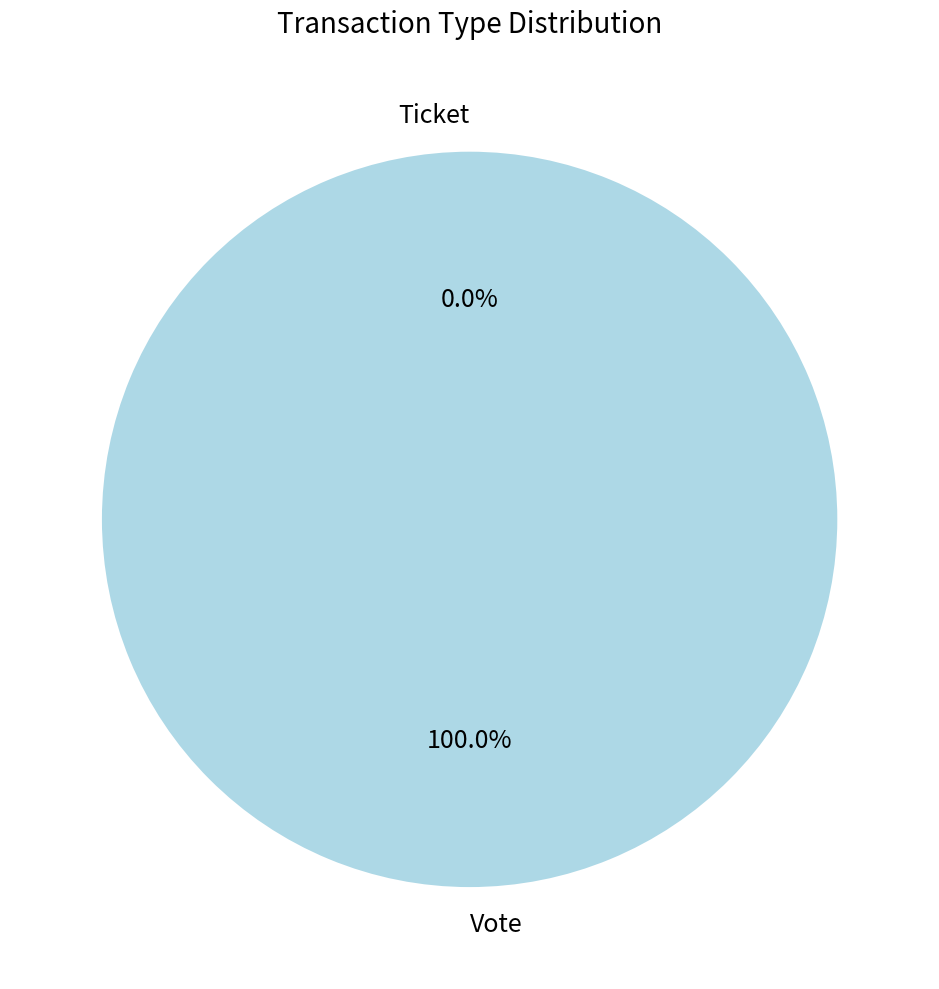

Rank the categories by value from lowest to highest.

Ticket, Vote